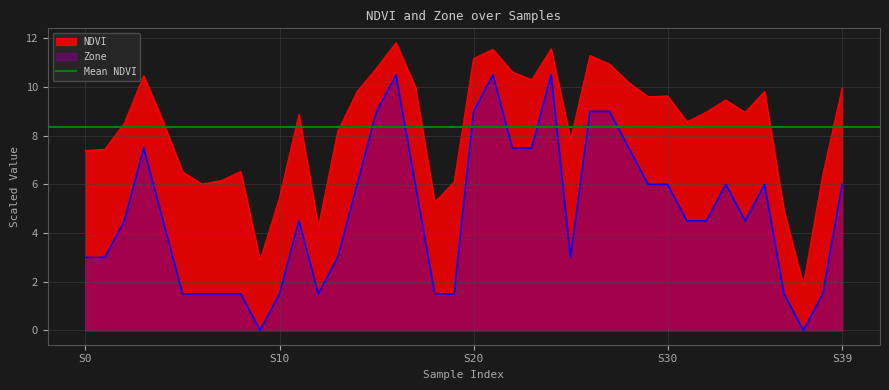

True or false: Zone has a value of 1.5 at 38.

True